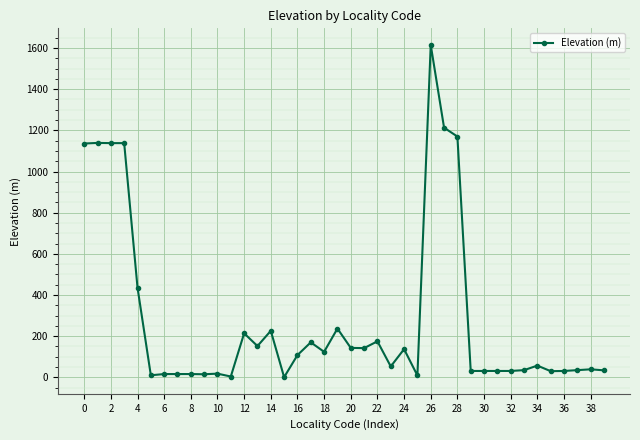

What is the smallest value displayed?

0.8